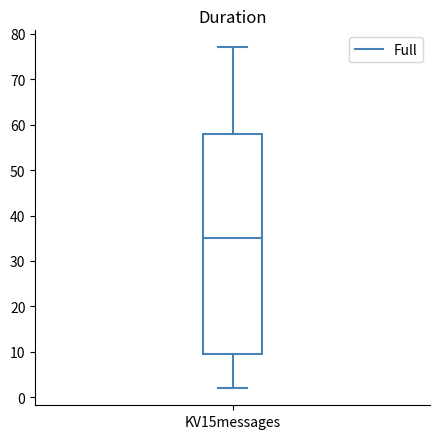

Read this box plot against the y-axis: the position of the median line, the range covered by the box, and the ends of both whiskers. The values are not printed on the chart, so give them approximately, as read against the axis.

median 35, box 10 to 58, whiskers 2 to 77